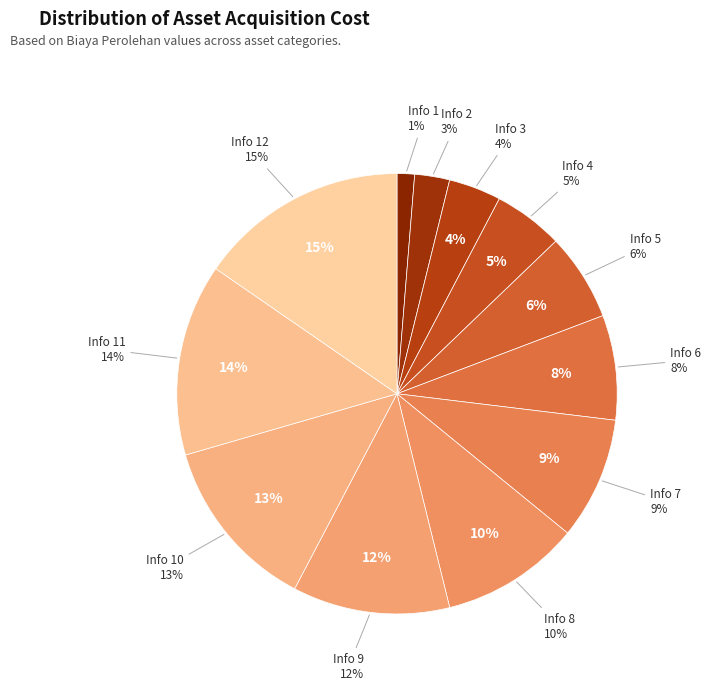

Which has a higher value, Info 4 or Info 2?

Info 4